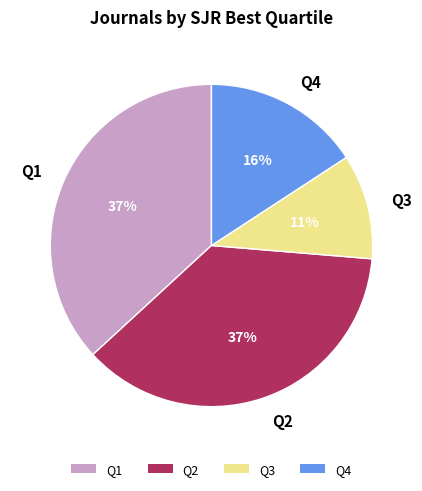

What is the ratio of the value at Q4 to the value at Q2?

0.4